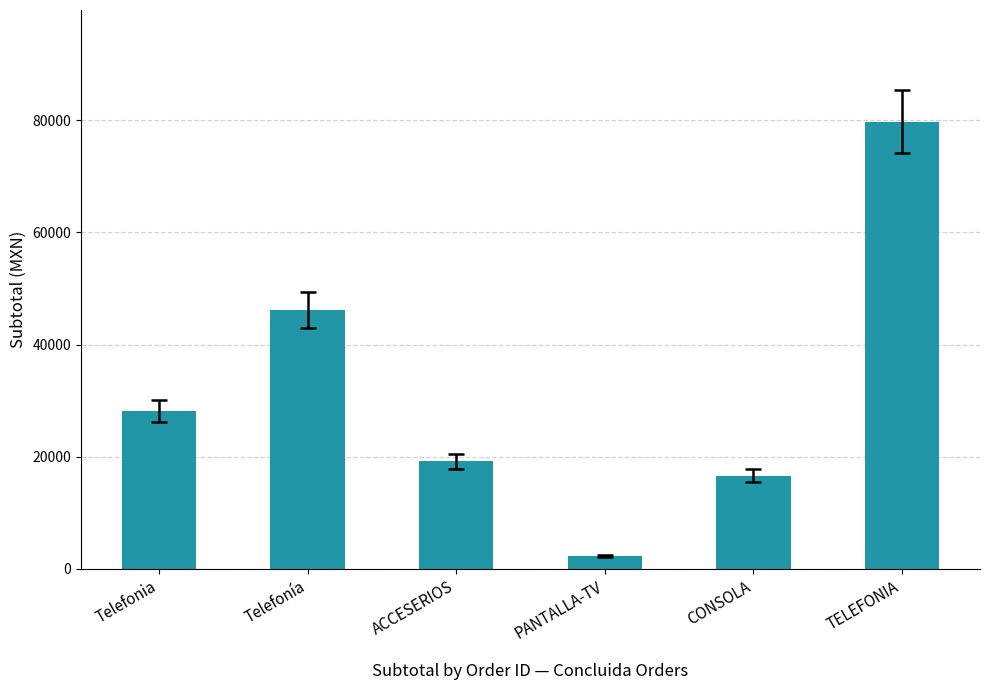

List the labels in order of value, smallest first.

PANTALLA-TV, CONSOLA, ACCESERIOS, Telefonia, Telefonía, TELEFONIA